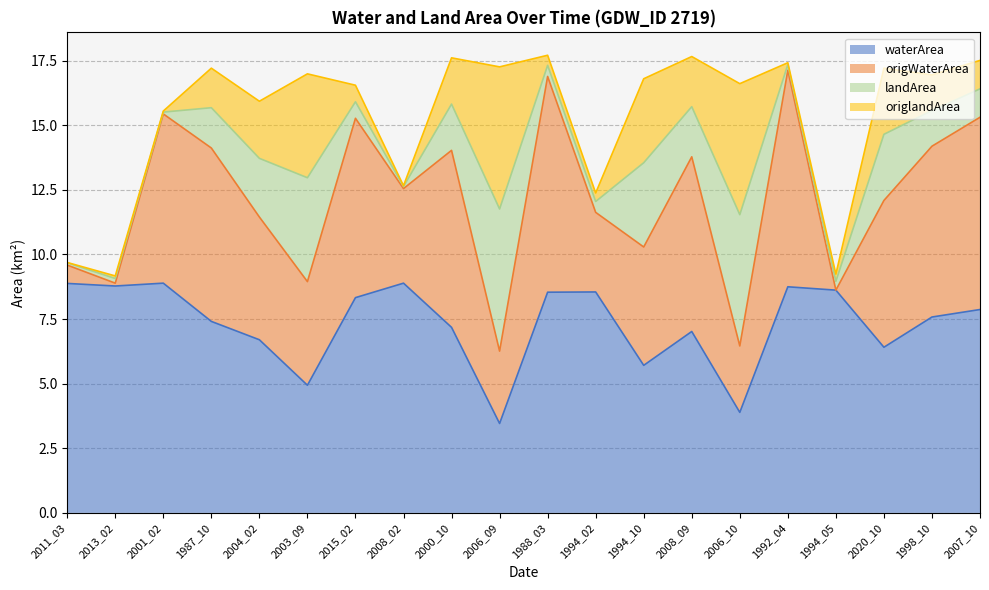

What is the difference between the maximum and minimum values in the origWaterArea series?

8.4